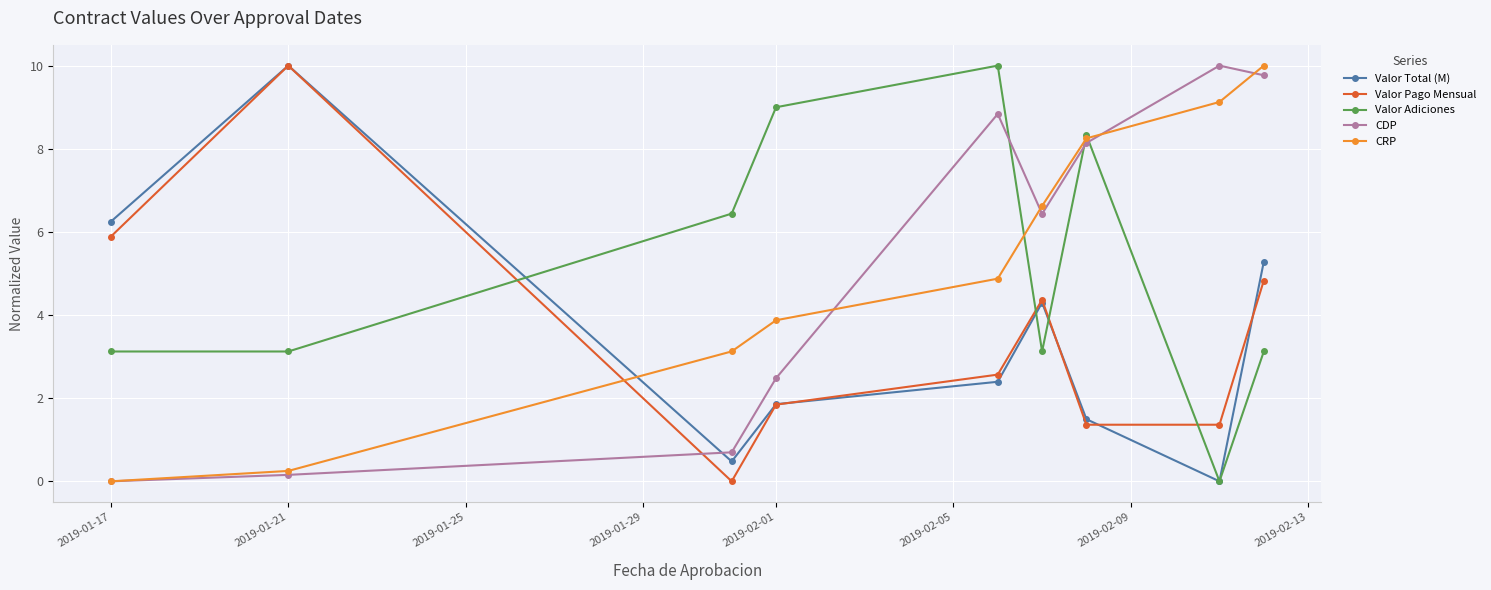

After their last crossing, which series has the higher values: CDP or Valor Pago Mensual?

CDP